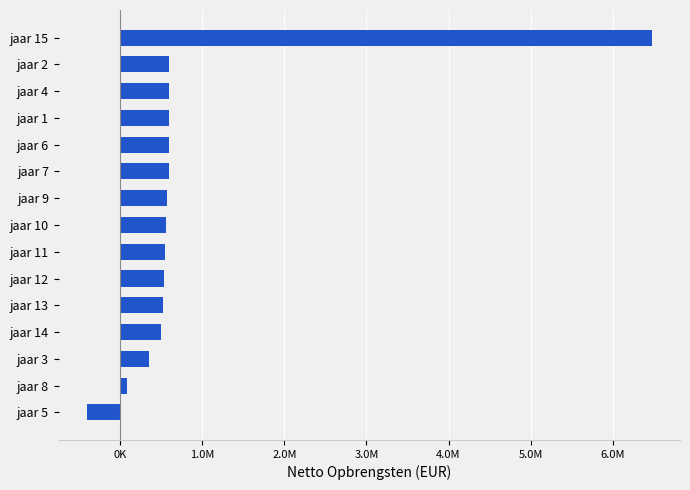

Are the bars horizontal?

Yes